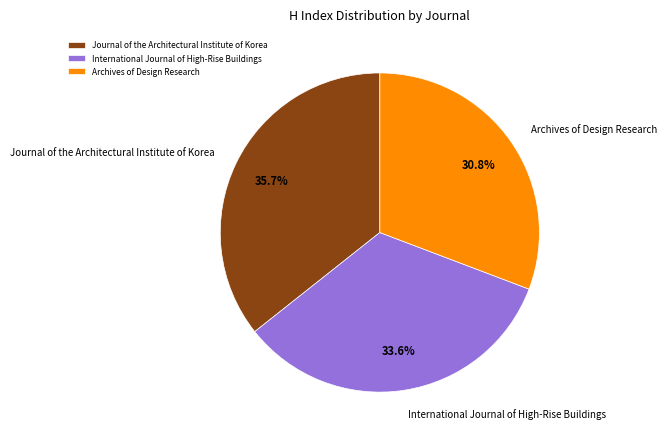

Does International Journal of High-Rise Buildings account for over 50% of the chart?

No